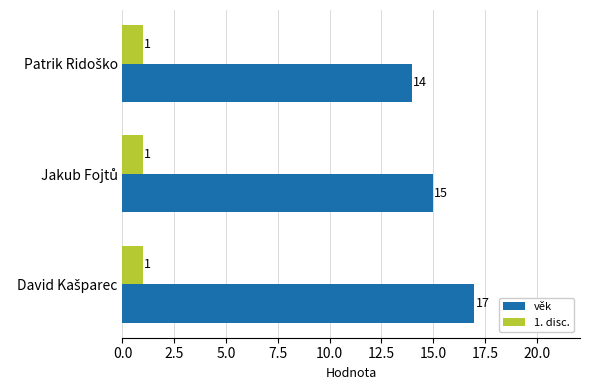

What is the smallest value displayed?

1